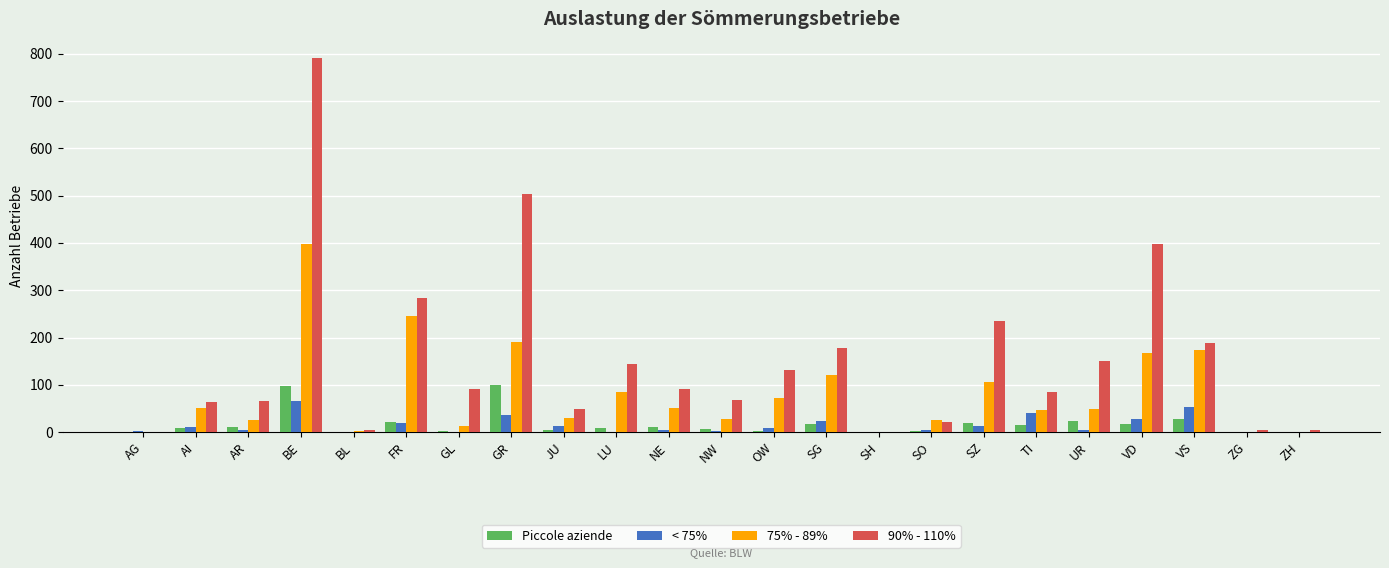

Read the Piccole aziende value at LU.

9